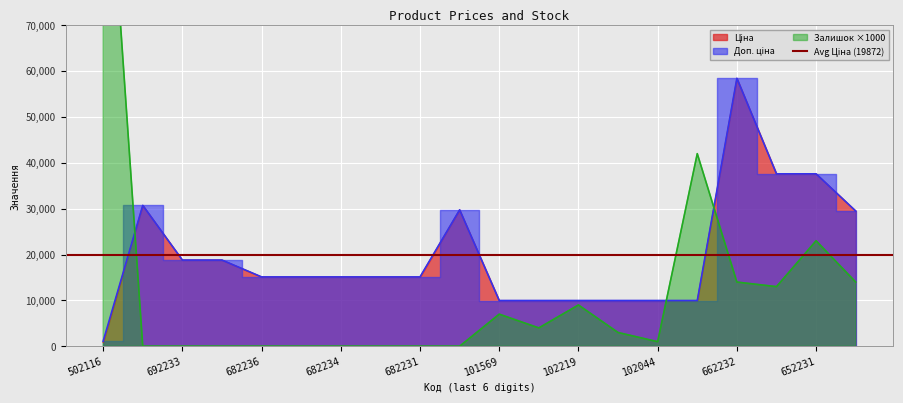

Which series changed the most between 285101569 and 285642236?

Ціна